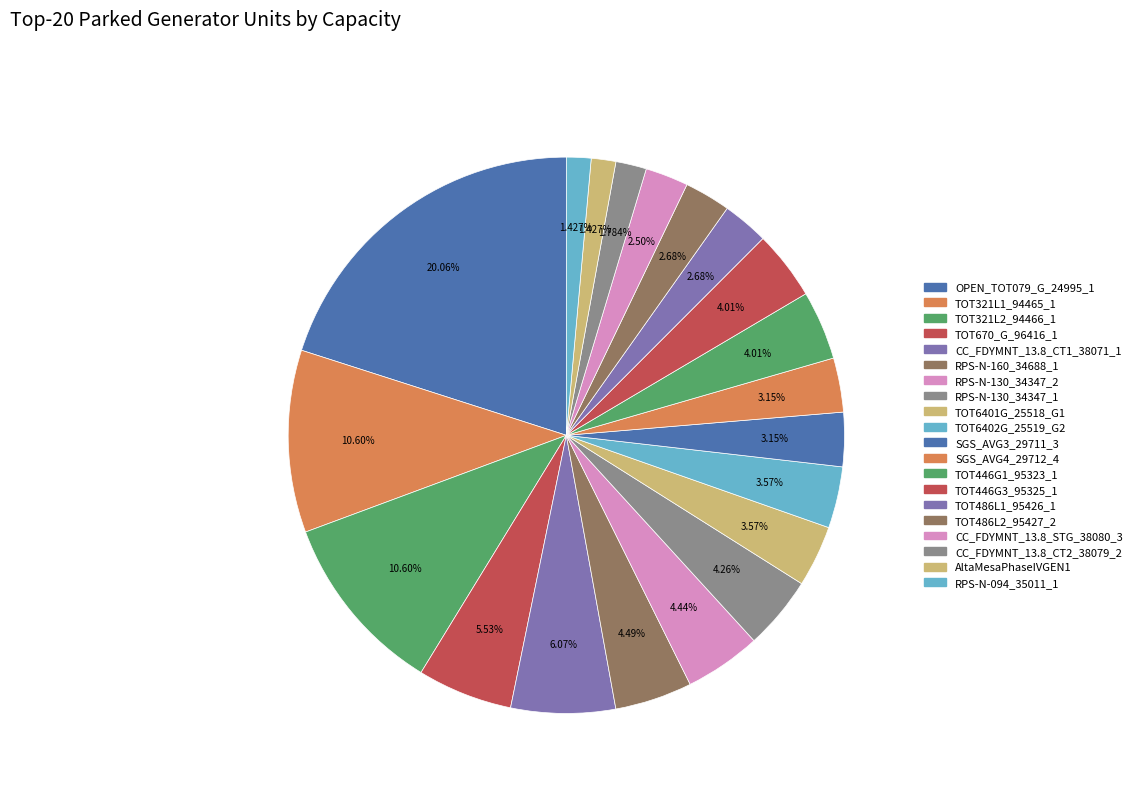

What is the ratio of the value at RPS-N-160_34688_1 to the value at AltaMesaPhaseIVGEN1?

3.1